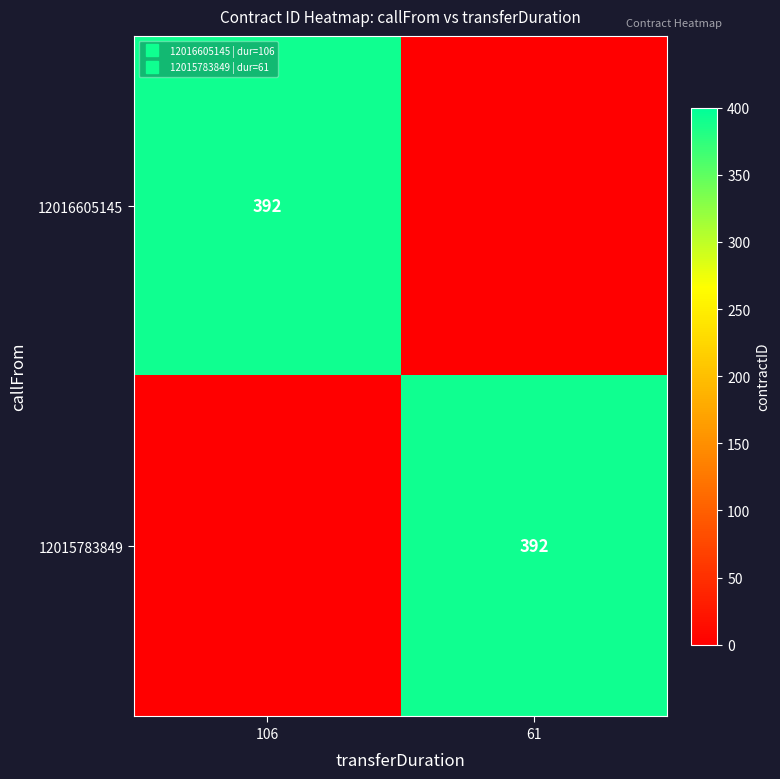

Is it true that 12016605145 equals -121 at 61?

False